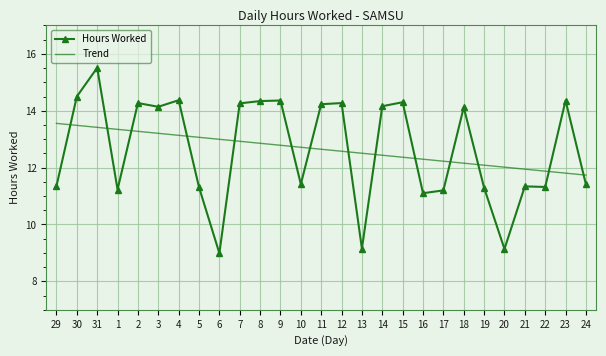

Which series changed the most between 20 and 24?

Hours Worked